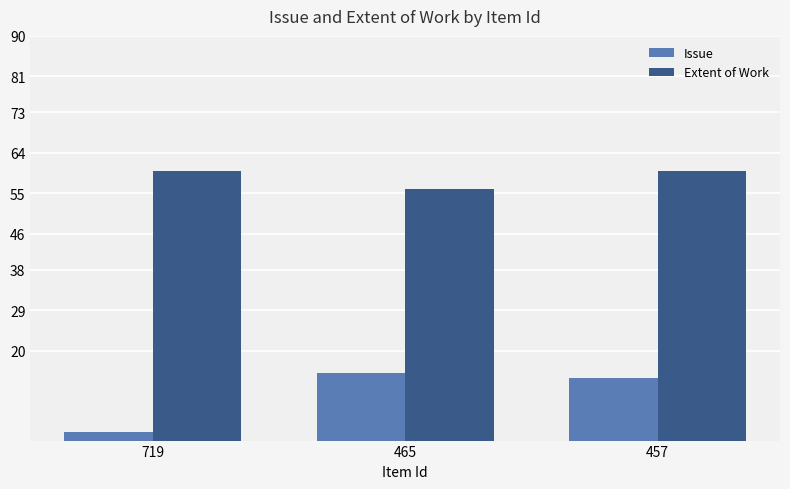

Reading left to right, what are all the values shown in this chart?

Issue: 2	15	14
Extent of Work: 60	56	60